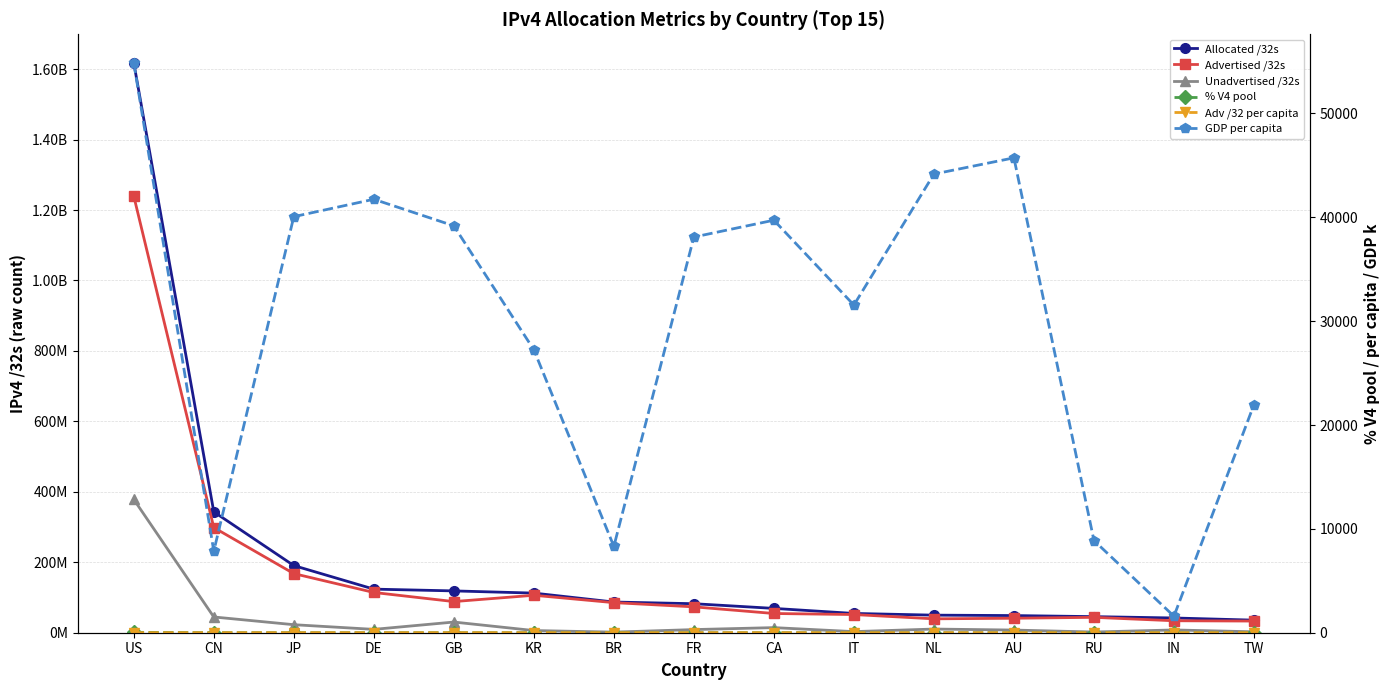

Reading left to right, transcribe all the data shown in this chart.

Allocated /32s: 1618008672.0	343248128.0	190609408.0	123760256.0	118709640.0	112499456.0	87119360.0	82360432.0	69064448.0	54729792.0	49891872.0	48707584.0	45658624.0	41849600.0	35695616.0
Advertised /32s: 1239530752.0	298542592.0	167814400.0	114255104.0	88404224.0	106337024.0	85405184.0	73452800.0	54571008.0	51607552.0	39442688.0	41138688.0	43685888.0	33967872.0	33101312.0
Unadvertised /32s: 378477920.0	44705536.0	22795008.0	9505152.0	30305416.0	6162432.0	1714176.0	8907632.0	14493440.0	3122240.0	10449184.0	7568896.0	1972736.0	7881728.0	2594304.0
% V4 pool: 37.7	8.0	4.4	2.9	2.8	2.6	2.0	1.9	1.6	1.3	1.2	1.1	1.1	1.0	0.8
Adv /32 per capita: 3.7	0.2	1.4	1.4	1.3	2.1	0.4	1.1	1.4	0.9	2.2	1.6	0.3	0.0	1.4
GDP per capita: 54881.0	7855.0	40063.0	41739.0	39182.0	27246.0	8314.0	38100.0	39723.0	31550.0	44164.0	45727.0	8877.0	1589.0	21964.0